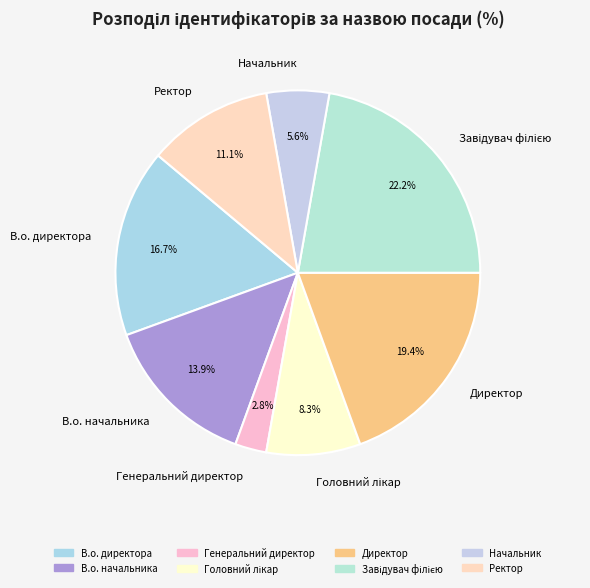

Which has a higher value, Начальник or В.о. начальника?

В.о. начальника